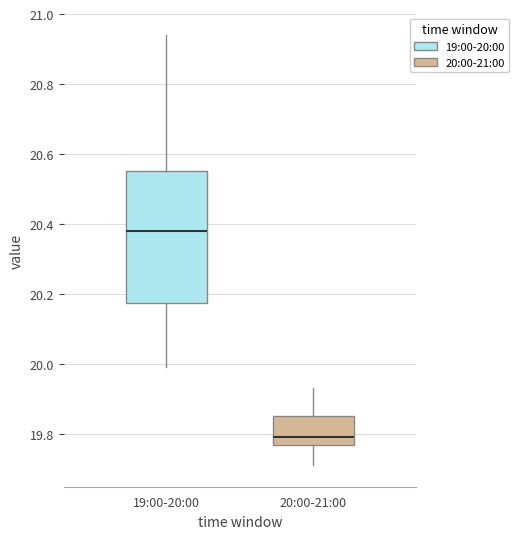

Comparing the boxes themselves (not the whiskers), which one is the tallest?

19:00-20:00